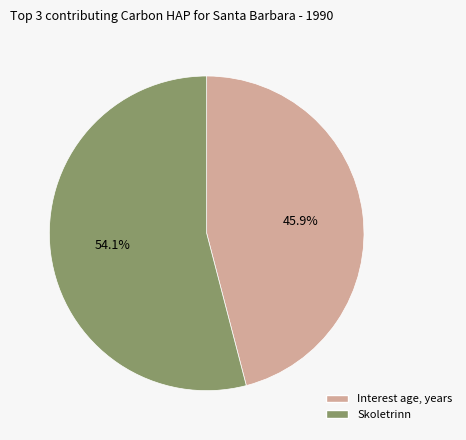

To the nearest percent, what is the difference between the largest and smallest slice percentages?

8%